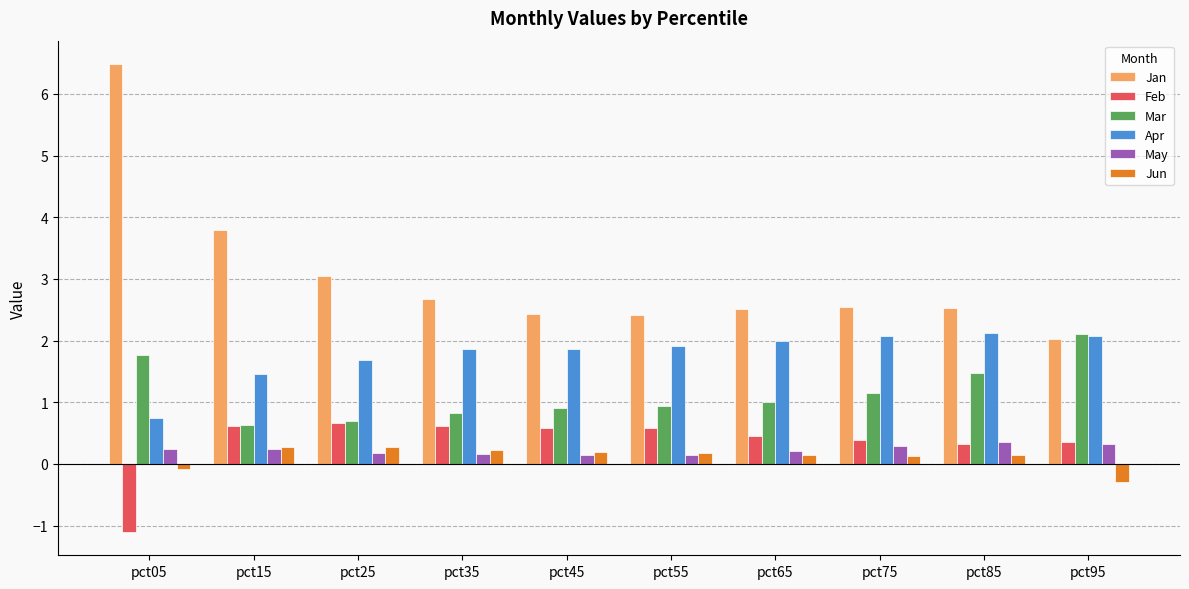

What is the smallest value displayed?

-1.1